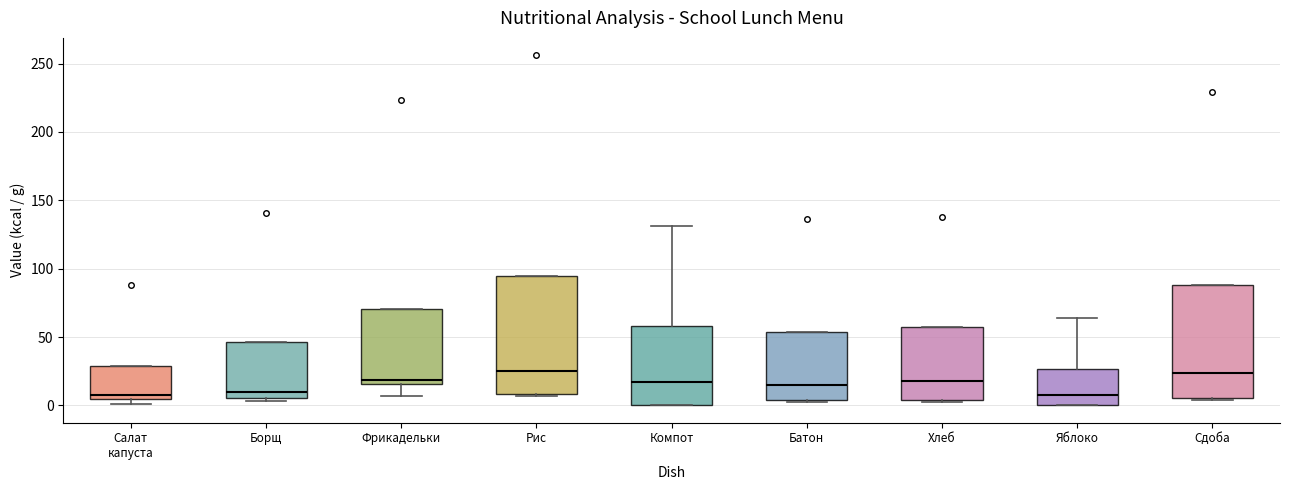

Reading left to right, read every box against the y-axis: the position of its median line, the range the box covers, and the ends of its whiskers. The values are not printed on the chart, so give them approximately, as read against the axis.

Салат капуста: median 5 (just above the box's lower edge), box 5 to 30, whiskers 0 to 30
Борщ: median 10, box 5 to 45, whiskers 5 (just below the box's lower edge) to 45
Фрикадельки: median 20, box 15 to 70, whiskers 5 to 70
Рис: median 25, box 10 to 95, whiskers 5 to 95
Компот: median 15, box 0 to 60, whiskers 0 to 130
Батон: median 15, box 5 to 55, whiskers 0 to 55
Хлеб: median 20, box 5 to 55, whiskers 5 (just below the box's lower edge) to 55
Яблоко: median 5, box 0 to 25, whiskers 0 to 65
Сдоба: median 25, box 5 to 90, whiskers 5 (just below the box's lower edge) to 90